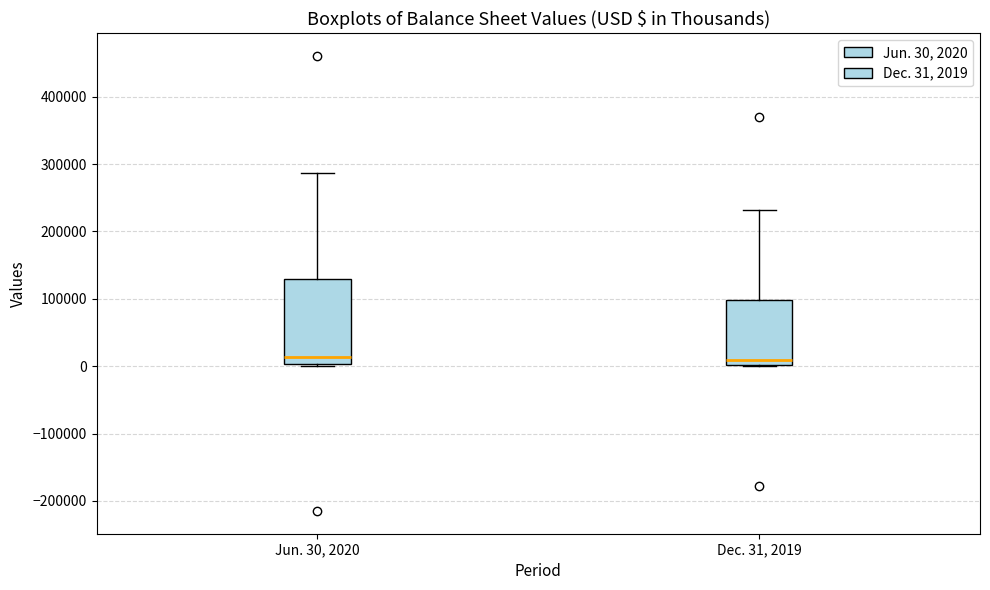

Reading left to right, transcribe this box plot: for each box, give where its median line is, the range the box spans, and where its two whiskers end, as read against the y-axis. The values are not printed on the chart, so give them approximately, as read against the axis.

Jun. 30, 2020: median 10000, box 0 to 130000, whiskers 0 to 290000
Dec. 31, 2019: median 10000, box 0 to 100000, whiskers 0 to 230000